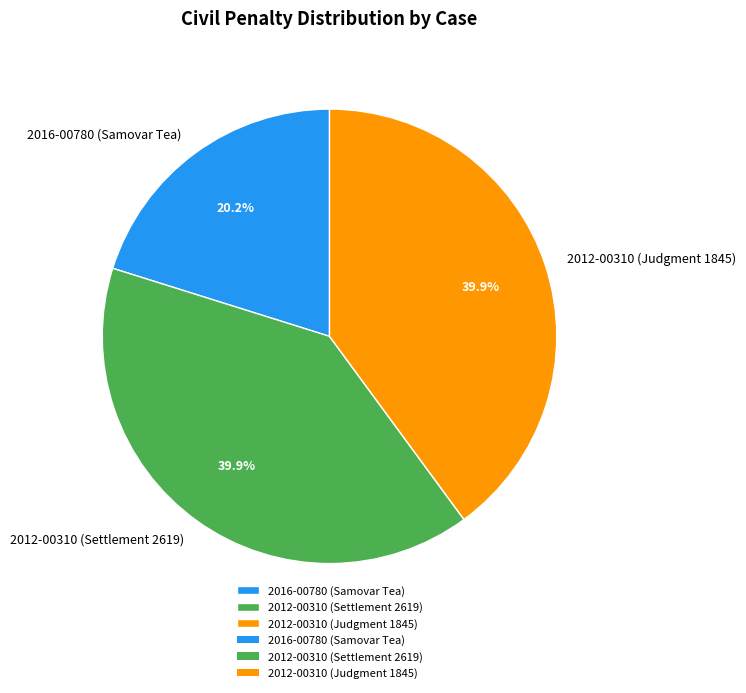

Count the number of slices in the pie.

3